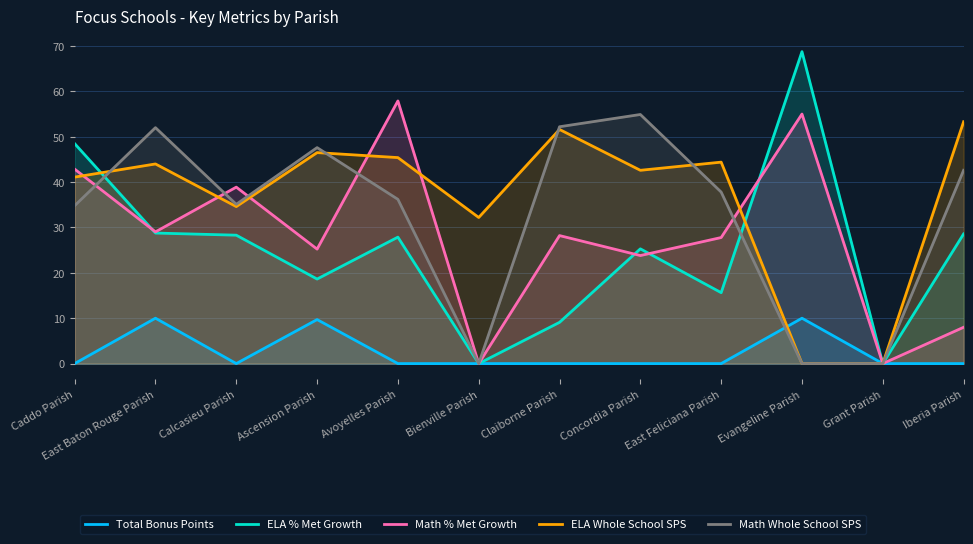

What position from the right is Evangeline Parish?

3